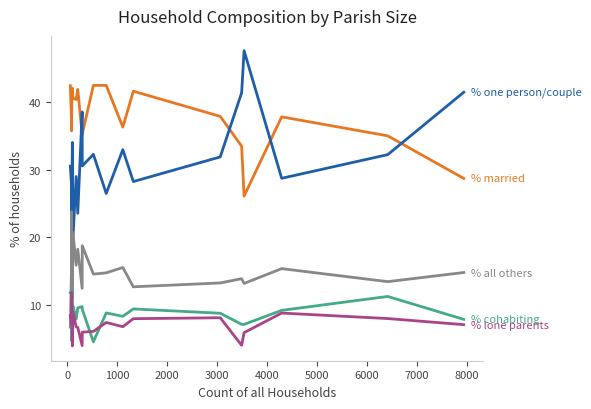

What is the greatest value displayed?

47.5